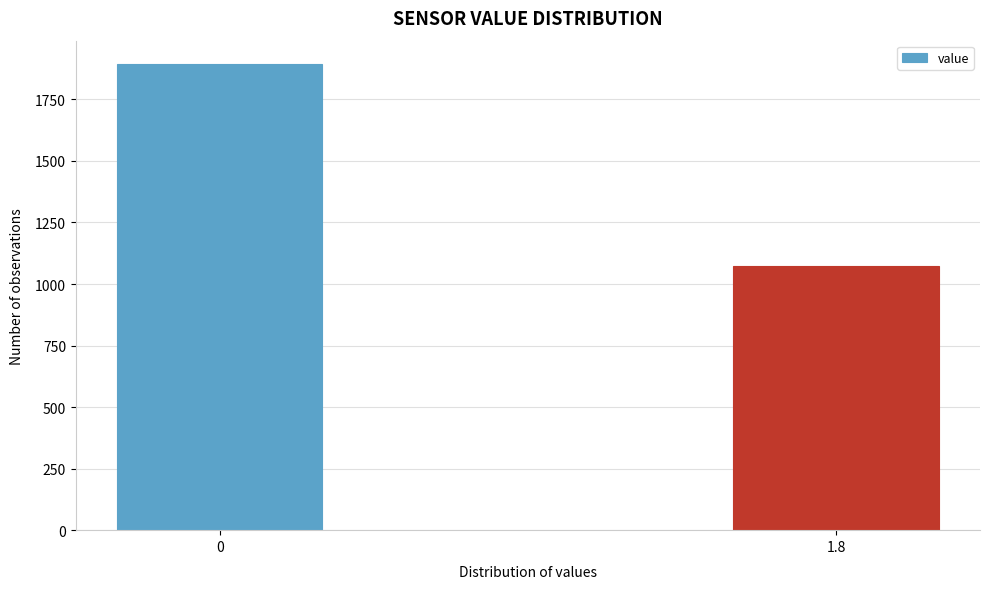

Reading left to right, transcribe all the data shown in this chart.

0=1894	1.8=1074